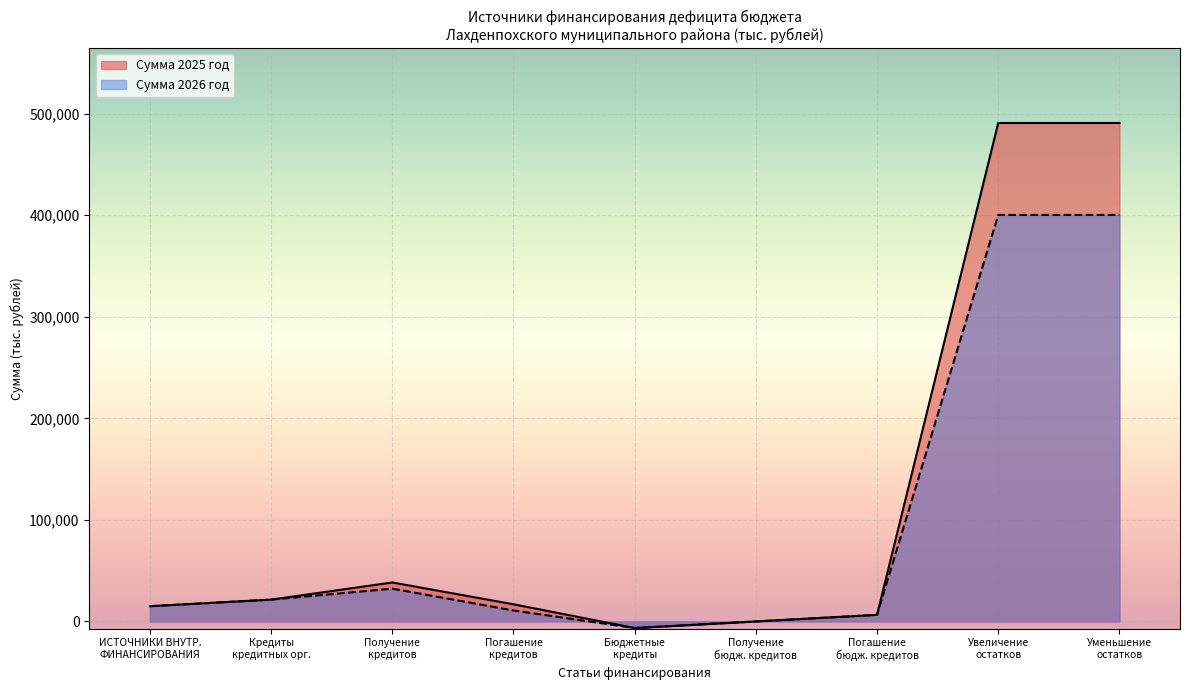

How many lines are shown in the chart?

2